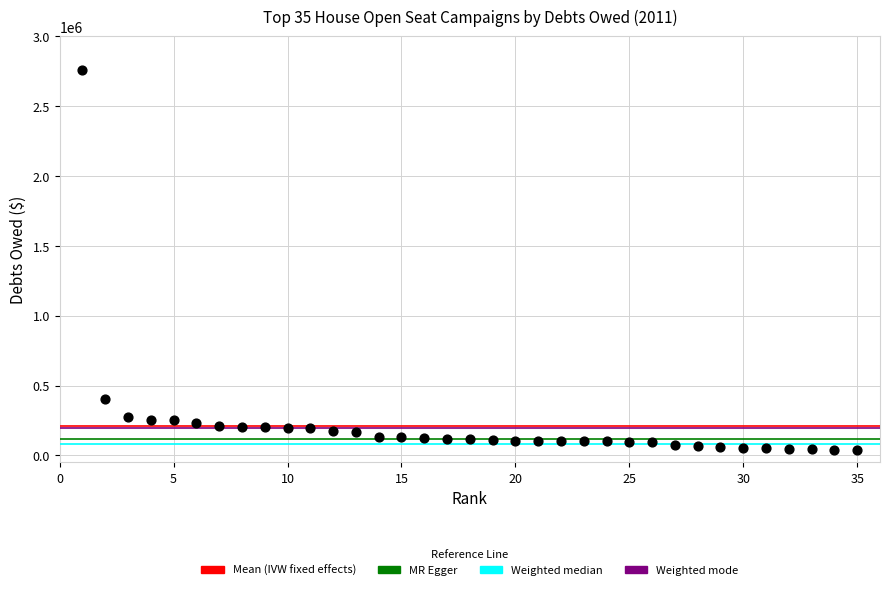

What is the range of X values (max minus min)?

34.0